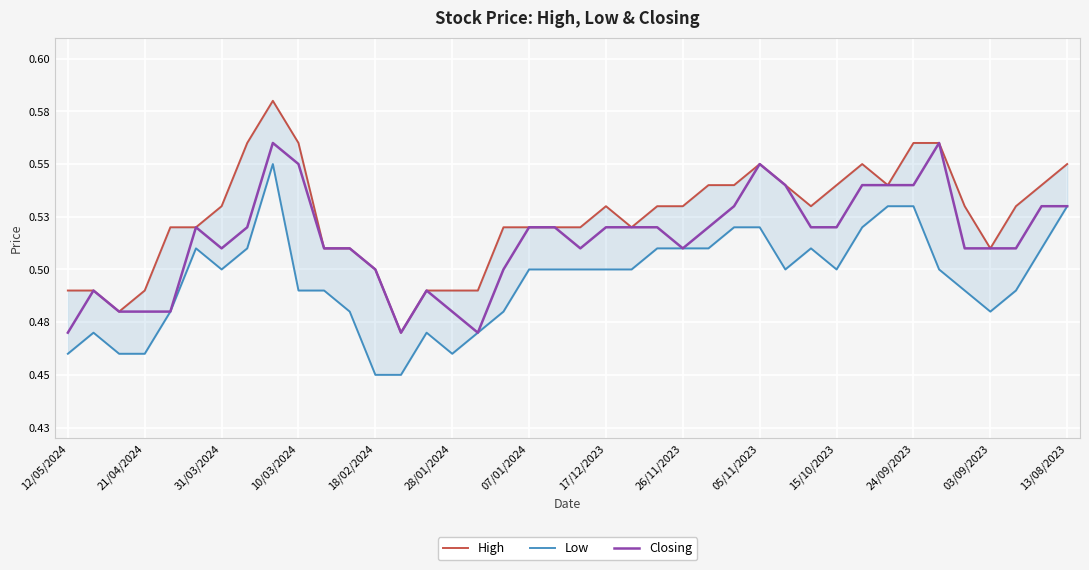

True or false: Closing and Low cross at least once.

False